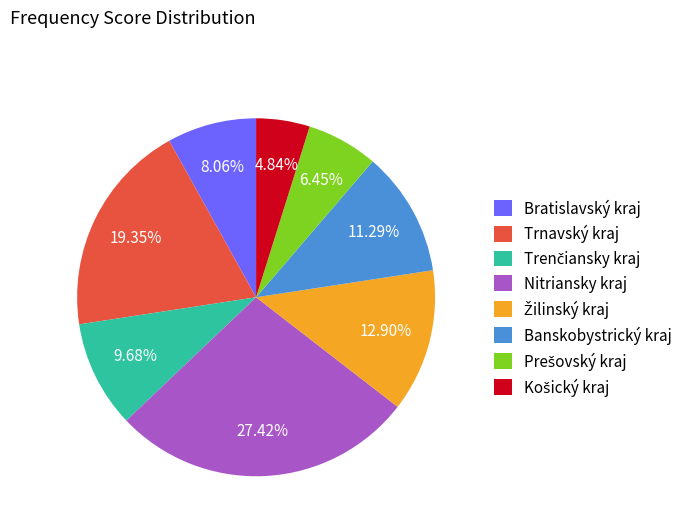

Combined, what portion of the pie is Trnavský kraj and Bratislavský kraj?

27.4%